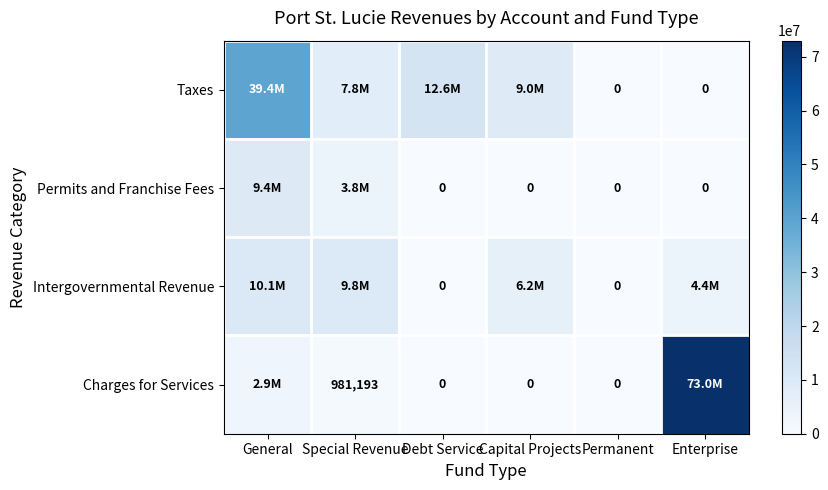

How many categories are shown in the chart?

6